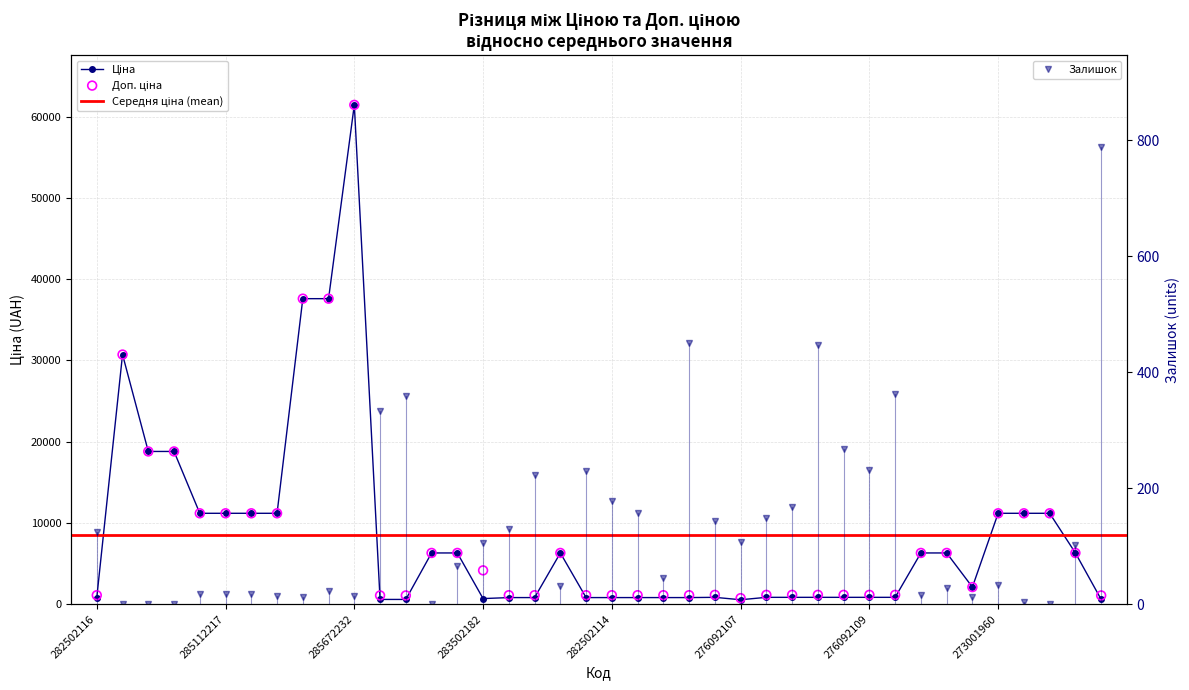

What are all the series names shown in the legend?

Ціна, Доп. ціна, Залишок